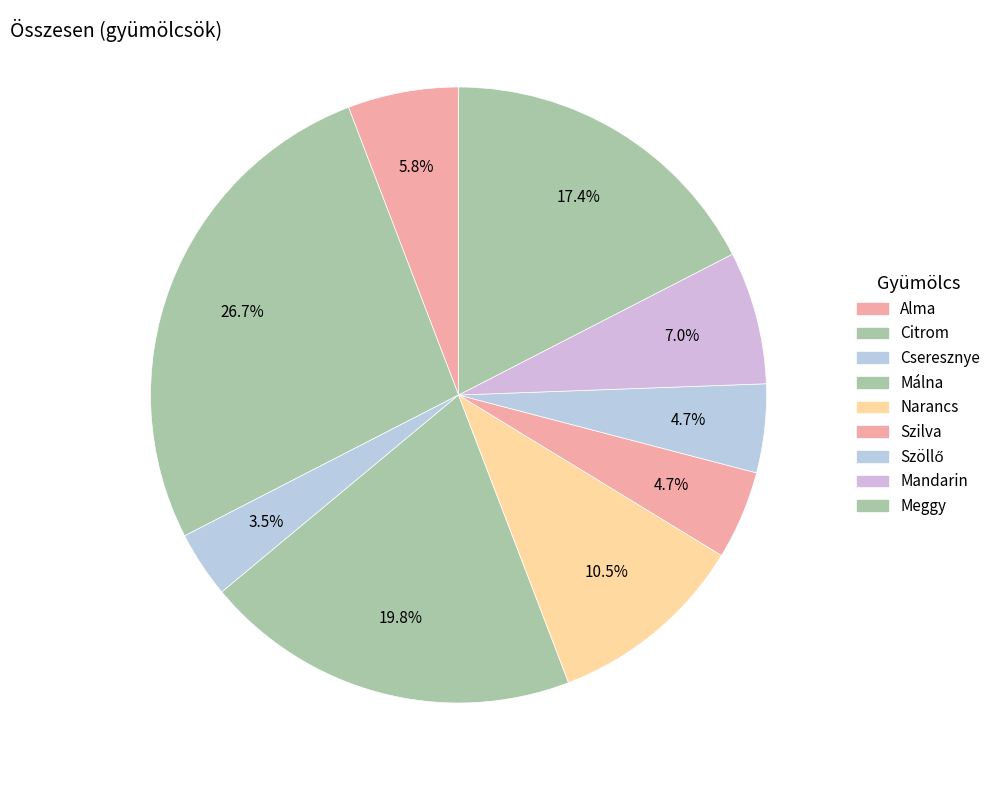

How many segments does this pie chart have?

9